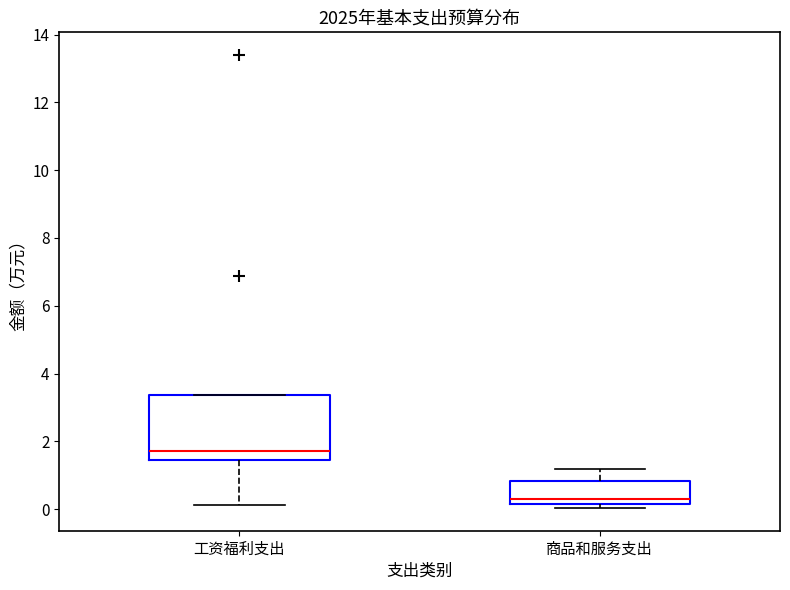

Reading left to right, transcribe this box plot: for each box, give where its median line is, the range the box spans, and where its two whiskers end, as read against the y-axis. The values are not printed on the chart, so give them approximately, as read against the axis.

工资福利支出: median 1.8, box 1.4 to 3.4, whiskers 0.2 to 3.4
商品和服务支出: median 0.4, box 0.2 to 0.8, whiskers 0.0 to 1.2